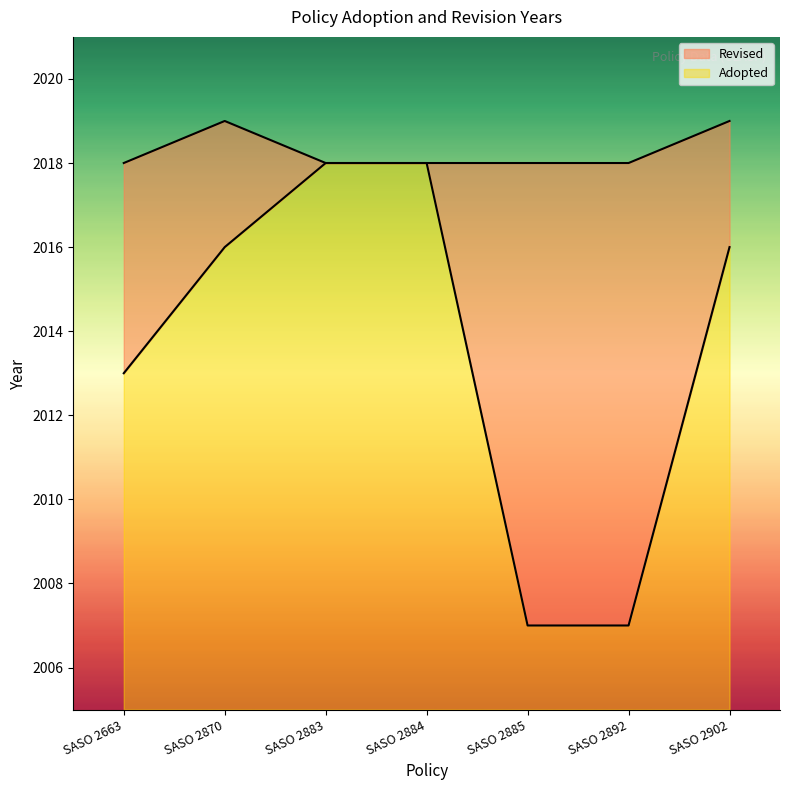

At which label is Adopted closest to 2012?

SASO 2663